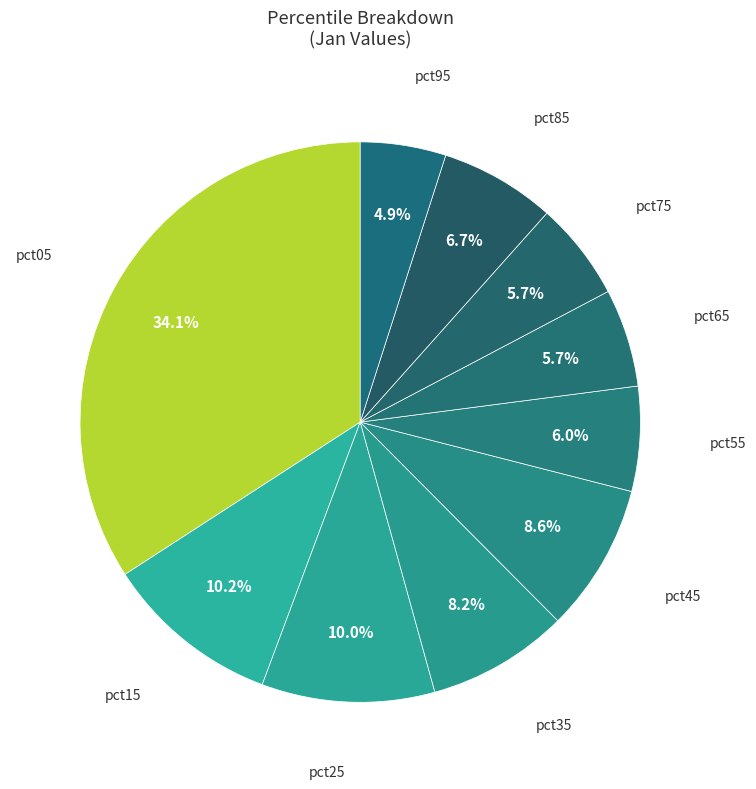

How many segments does this pie chart have?

10